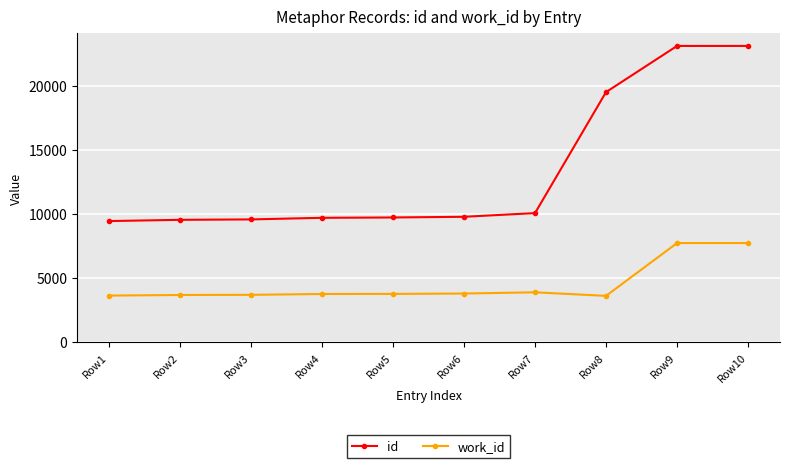

What is the value of the id point at the 7th from the left?

10093